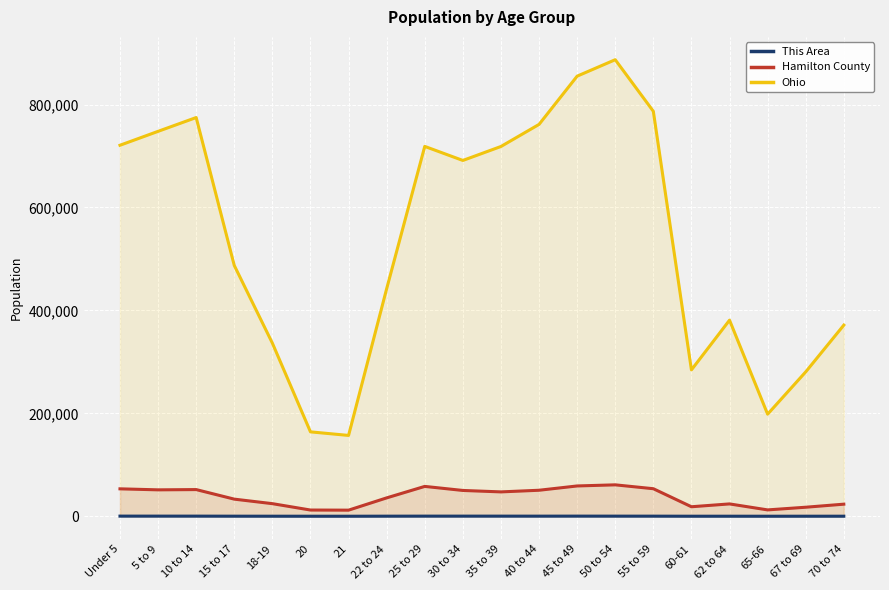

How many interior local valleys does the Ohio series have?

4